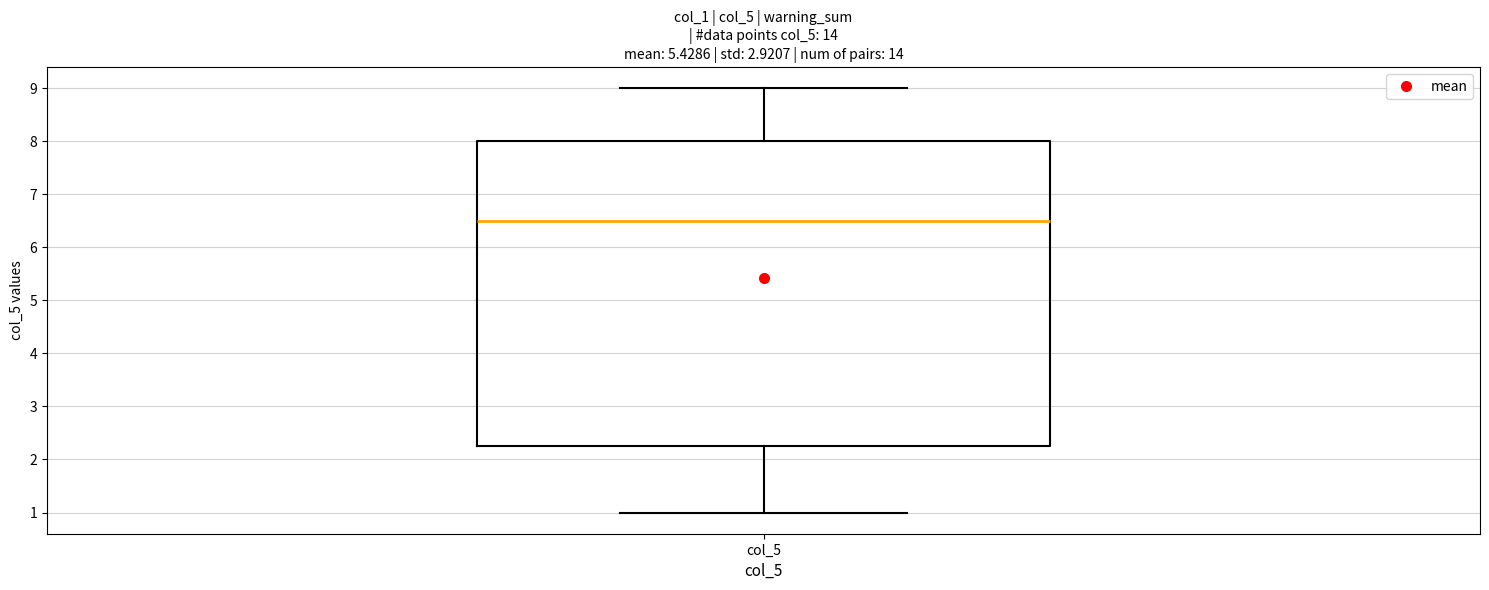

Read this box plot against the y-axis: the position of the median line, the range covered by the box, and the ends of both whiskers. The values are not printed on the chart, so give them approximately, as read against the axis.

median 6.5, box 2.3 to 8.0, whiskers 1.0 to 9.0